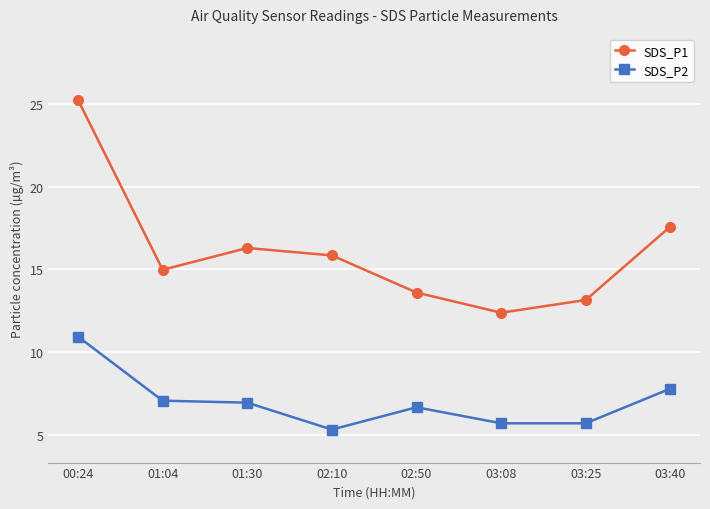

True or false: SDS_P2 has more than 2 interior local peaks.

False